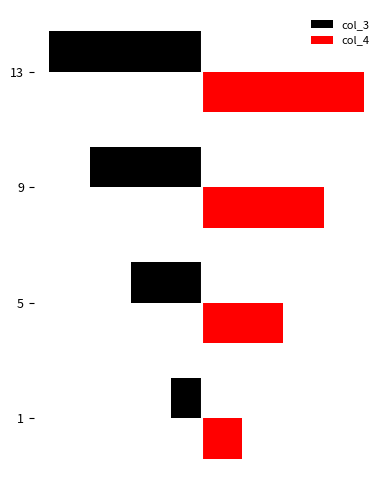

What are all the series names shown in the legend?

col_3, col_4